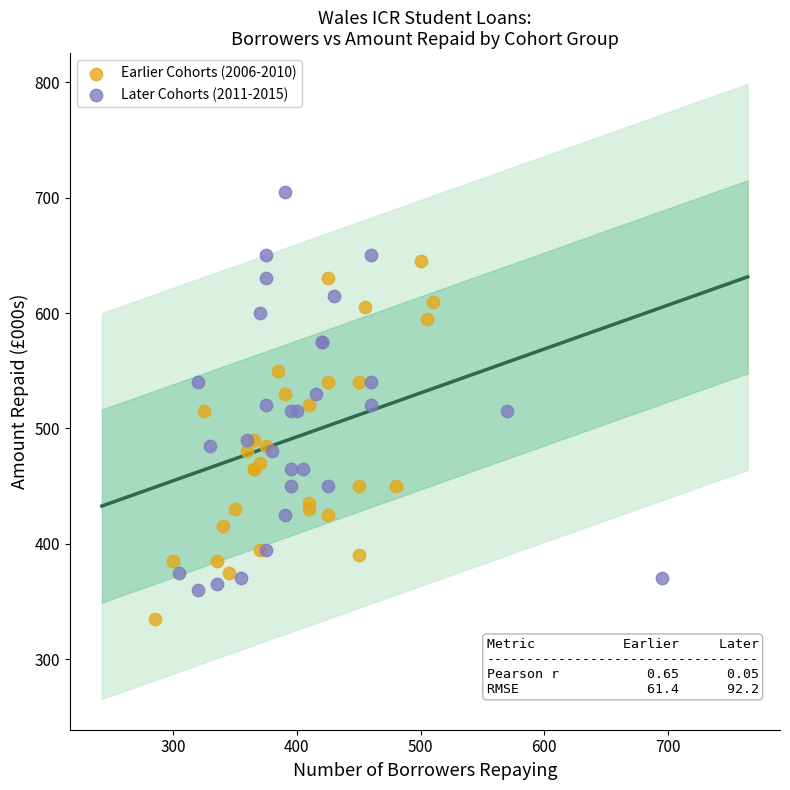

Which series reaches the minimum Y coordinate?

Earlier Cohorts (2006-2010)